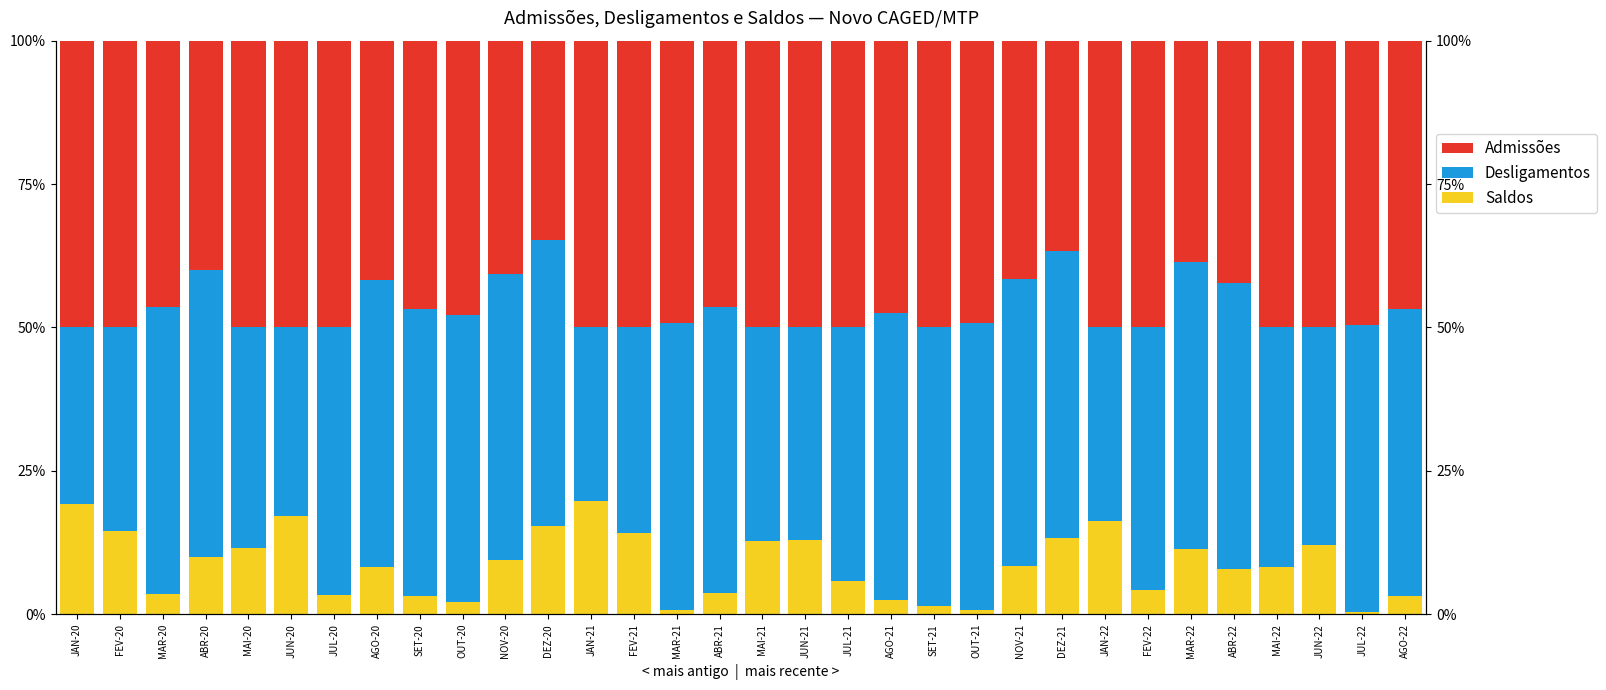

At which label is Admissões closest to 42?

ABR-22